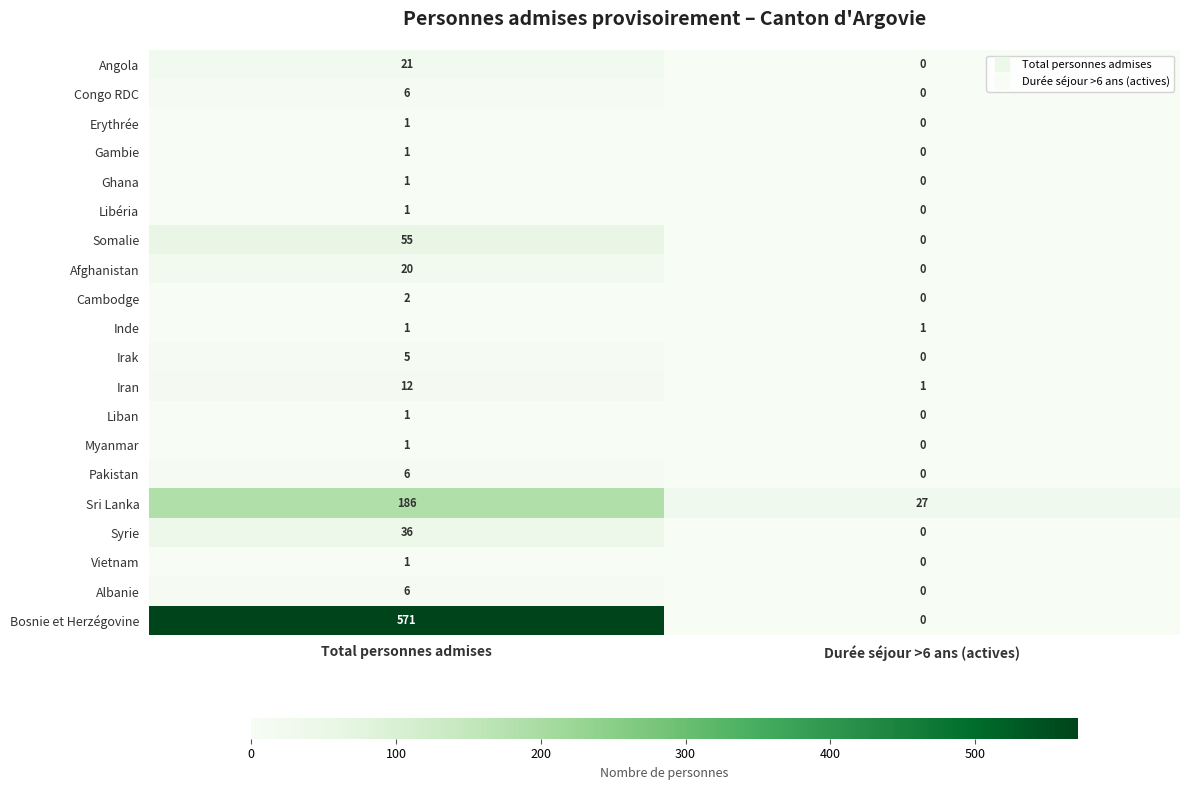

True or false: Sri Lanka has a value of 186 at Total personnes admises.

True